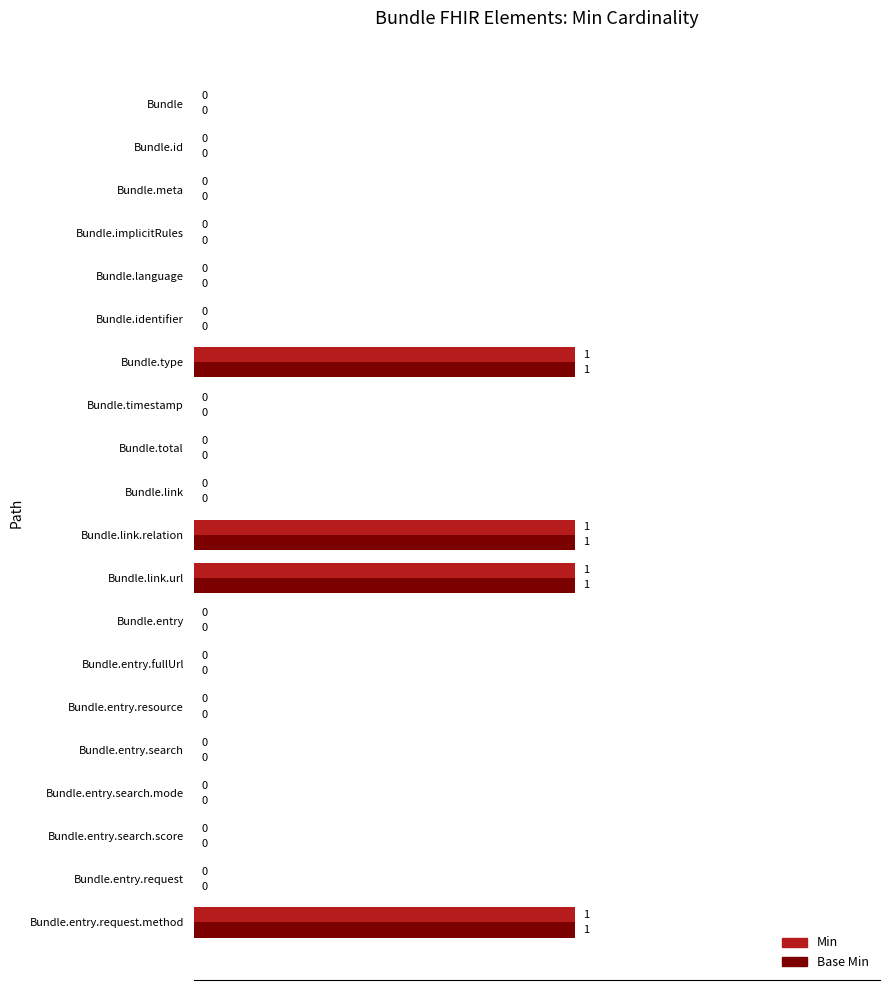

The value of Min at Bundle.timestamp is 0. True or false?

True